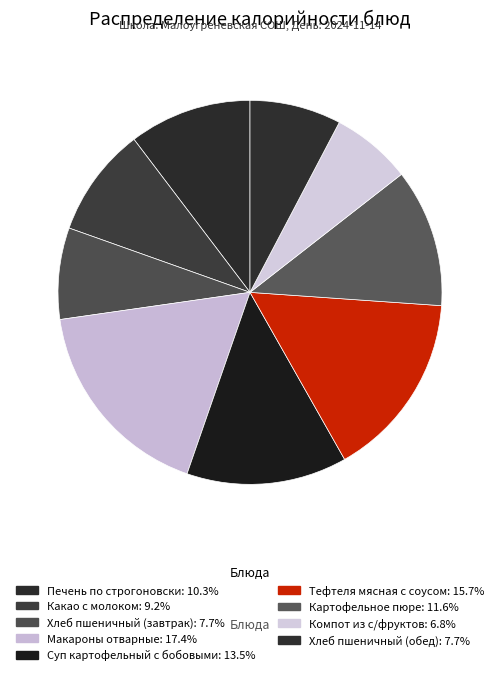

Do Компот из с/фруктов and Картофельное пюре together represent more than half of the pie?

No